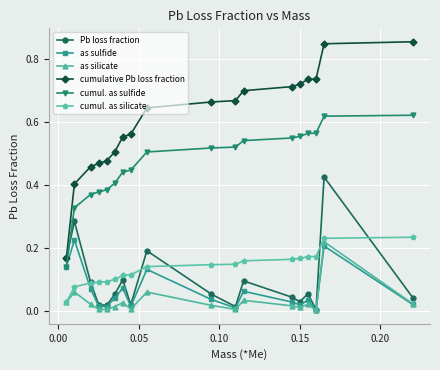

What are all the series names shown in the legend?

Pb loss fraction, as sulfide, as silicate, cumulative Pb loss fraction, cumul. as sulfide, cumul. as silicate